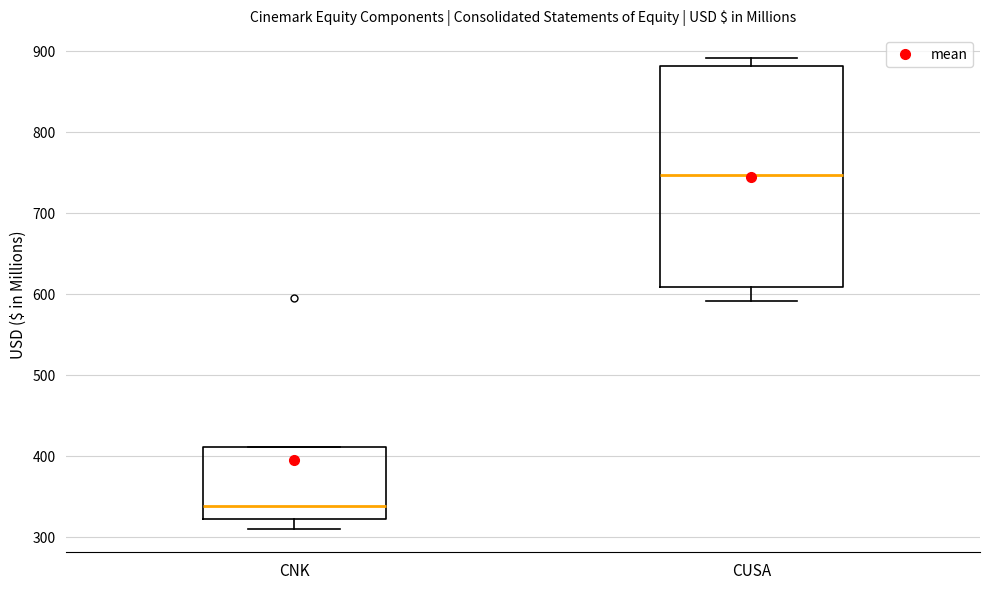

Where is the upper edge of the box for CUSA on the y-axis? The values are not printed on the chart, so give them approximately, as read against the axis.

880